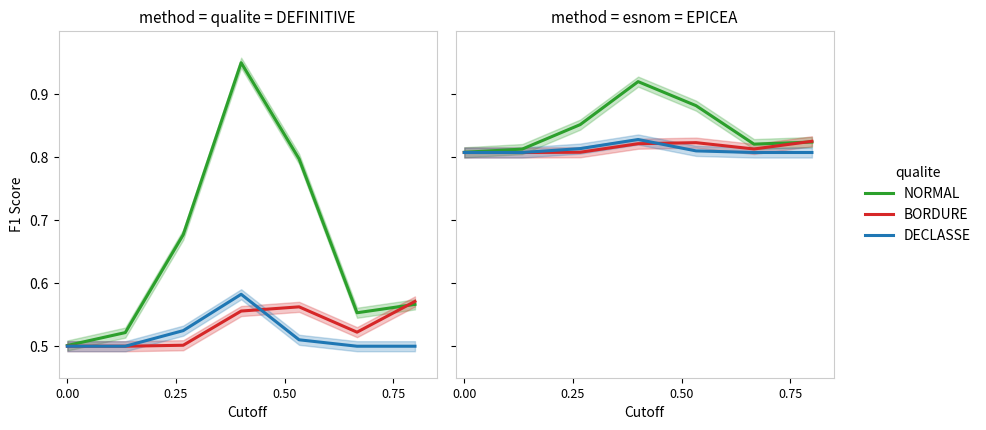

What is the average value of the BORDURE series?

0.8